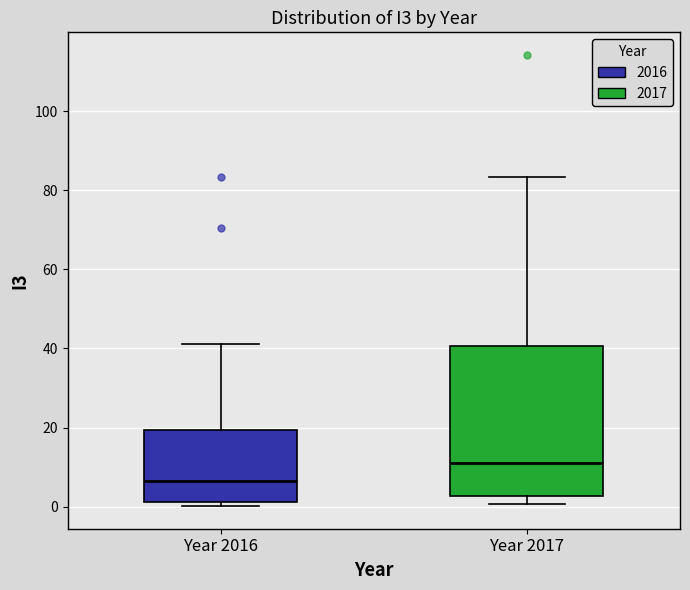

Which box is the tallest, from its lower edge to its upper edge?

Year 2017